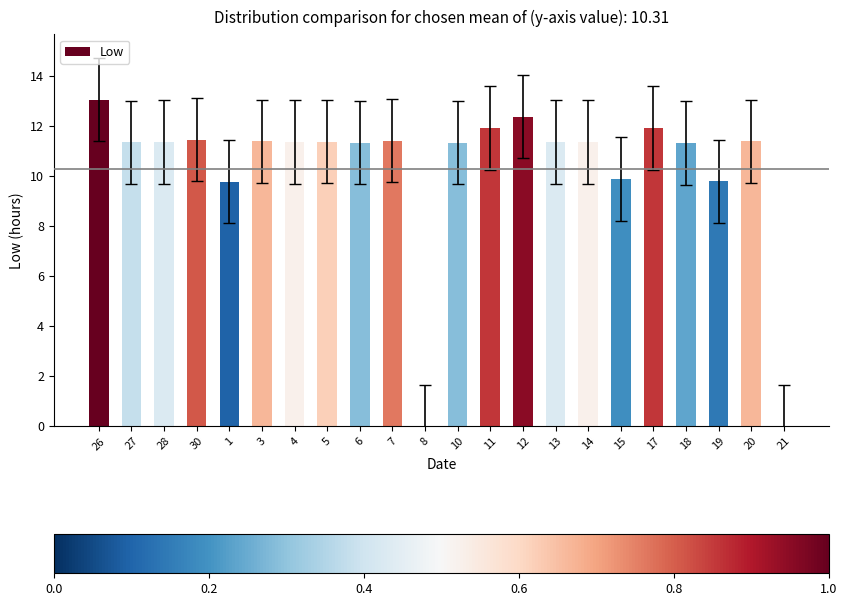

What is the sum of the values at 30 and 3?

22.9